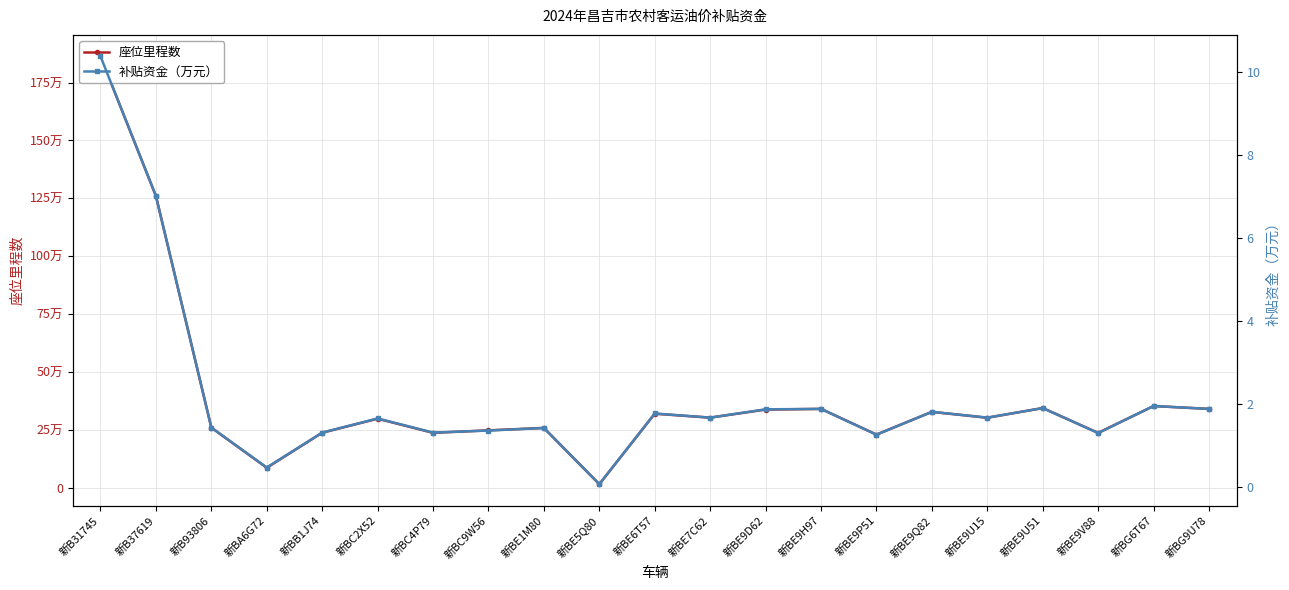

Which series has the largest range (max minus min)?

座位里程数